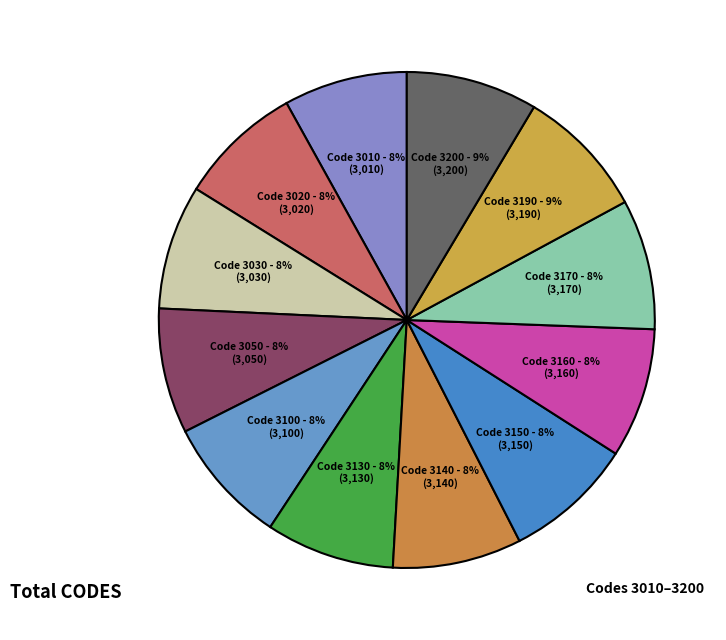

What is the smallest slice in the pie chart?

3010